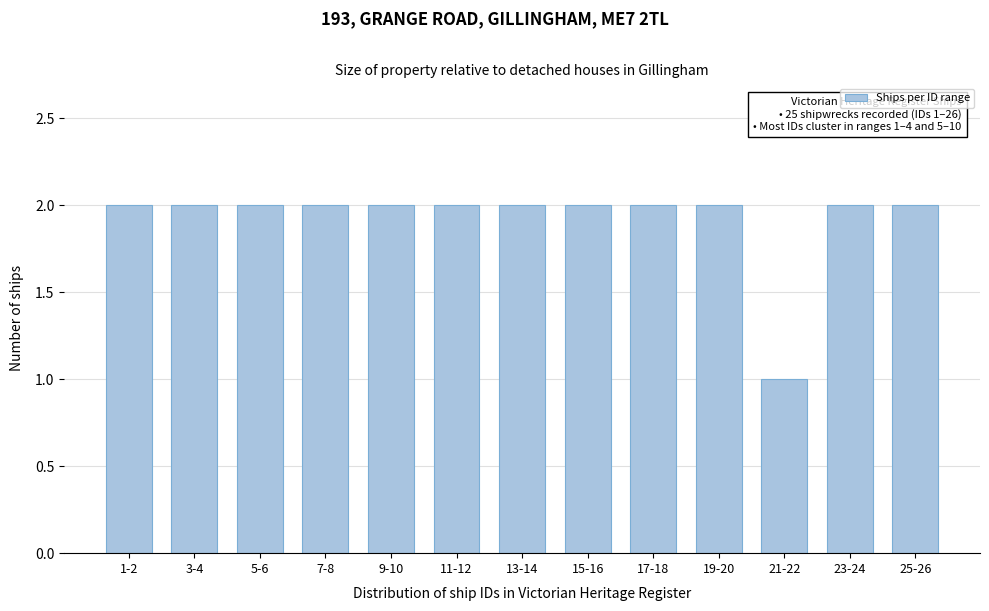

Reading left to right, what are all the values shown in this chart?

1-2=2	3-4=2	5-6=2	7-8=2	9-10=2	11-12=2	13-14=2	15-16=2	17-18=2	19-20=2	21-22=1	23-24=2	25-26=2